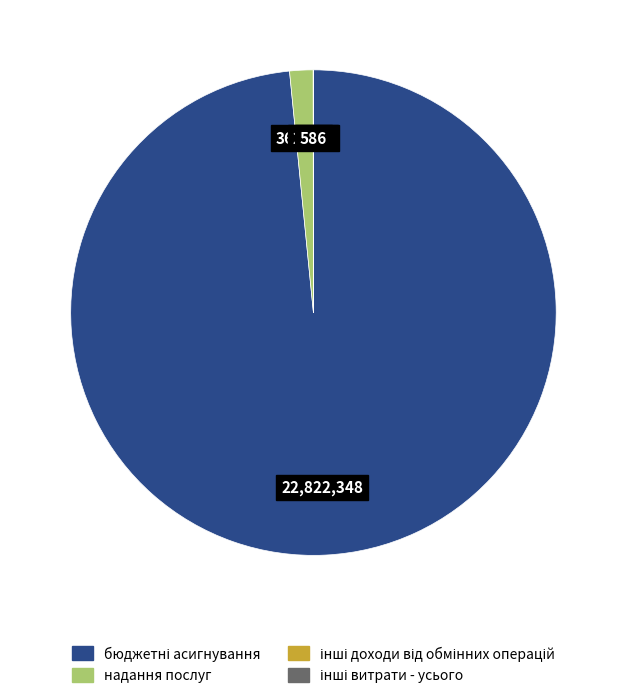

The надання послуг slice represents 13% of the pie. True or false?

False